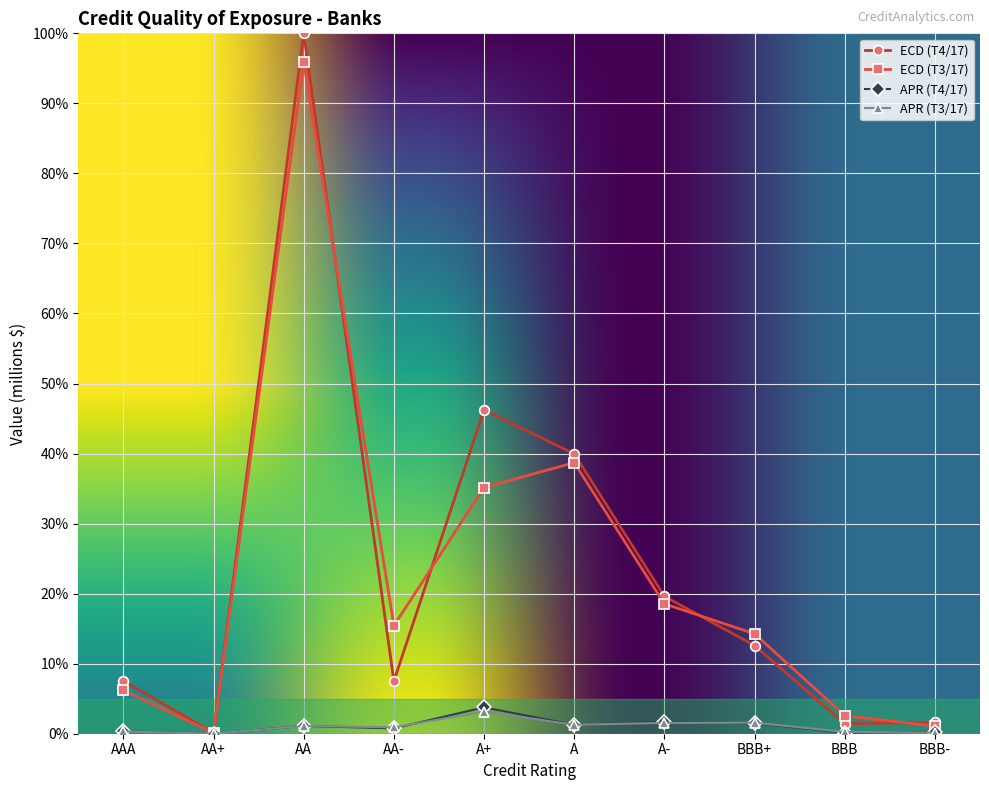

Which category has the lowest value in the ECD (T3/17) series?

AA+